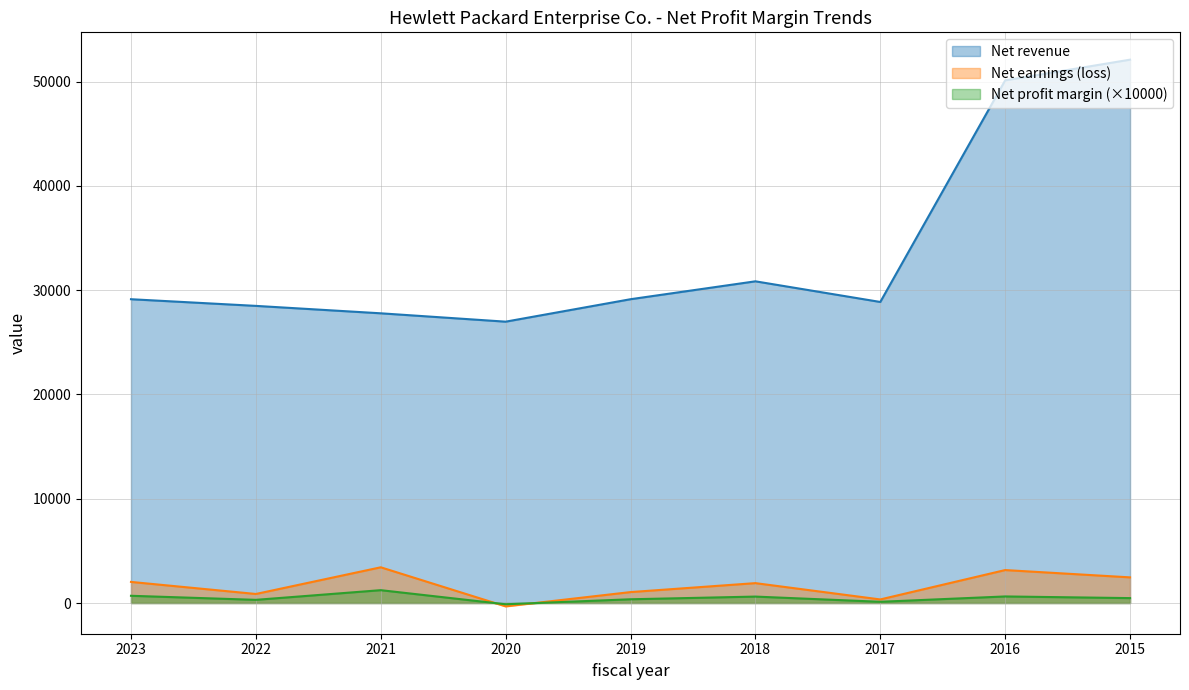

What is the value of the Net revenue point at the 8th from the left?

50123.0